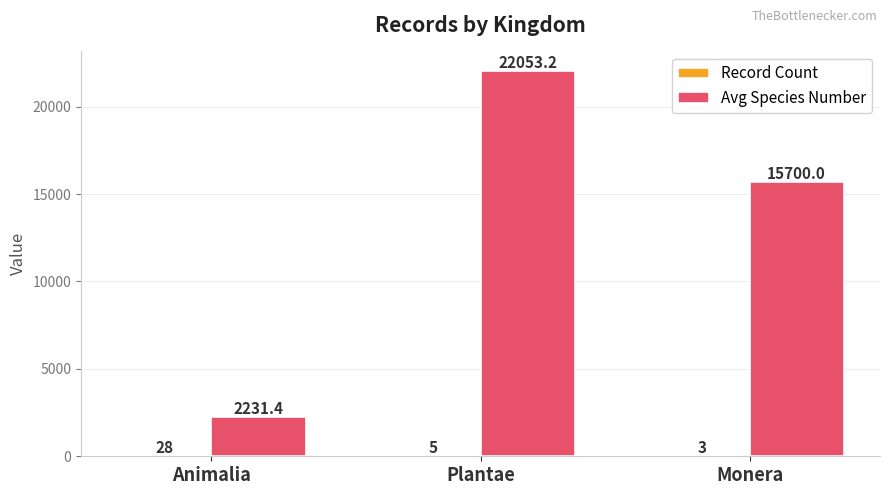

Which series has the largest total across all categories?

Avg Species Number